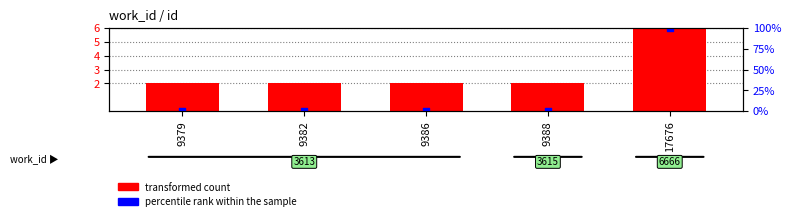

Which series reaches the maximum Y coordinate?

transformed count